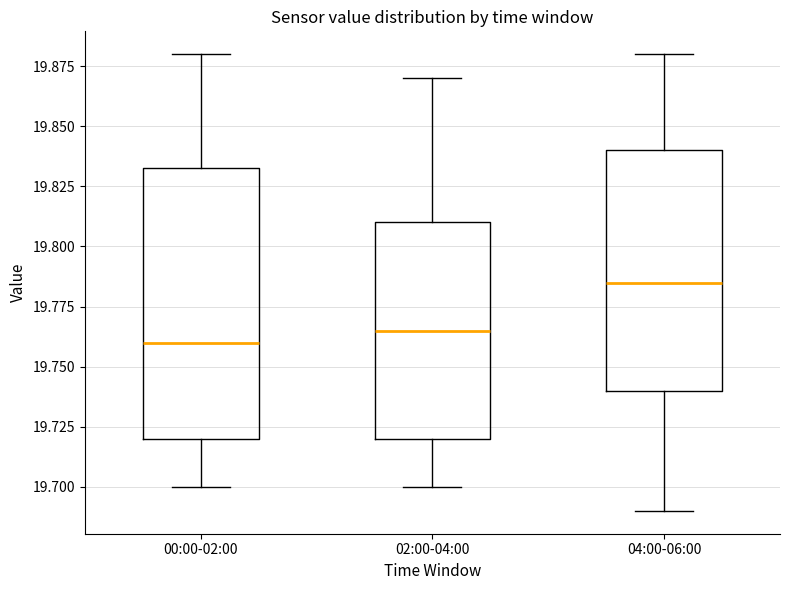

Reading left to right, transcribe this box plot: for each box, give where its median line is, the range the box spans, and where its two whiskers end, as read against the y-axis. The values are not printed on the chart, so give them approximately, as read against the axis.

00:00-02:00: median 19.760, box 19.720 to 19.835, whiskers 19.700 to 19.880
02:00-04:00: median 19.765, box 19.720 to 19.810, whiskers 19.700 to 19.870
04:00-06:00: median 19.785, box 19.740 to 19.840, whiskers 19.690 to 19.880